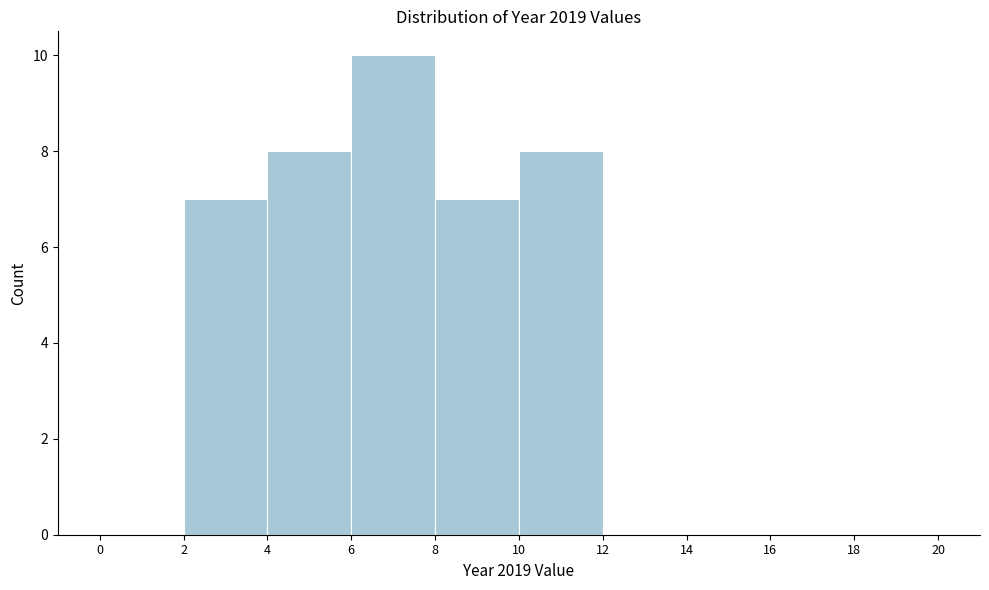

Which range on the x-axis has the tallest bar?

6 to 8